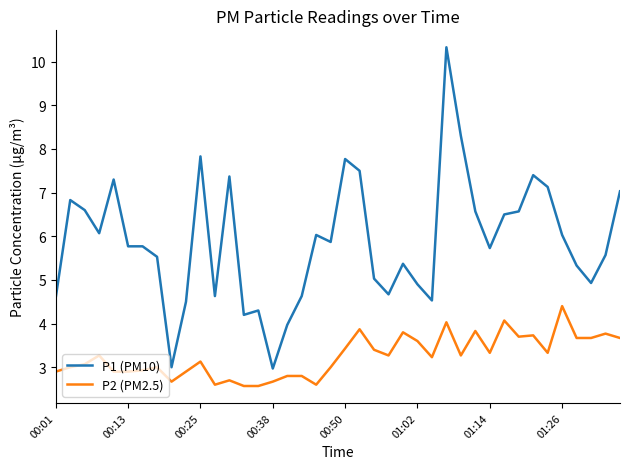

What is the minimum value shown in the chart?

2.6